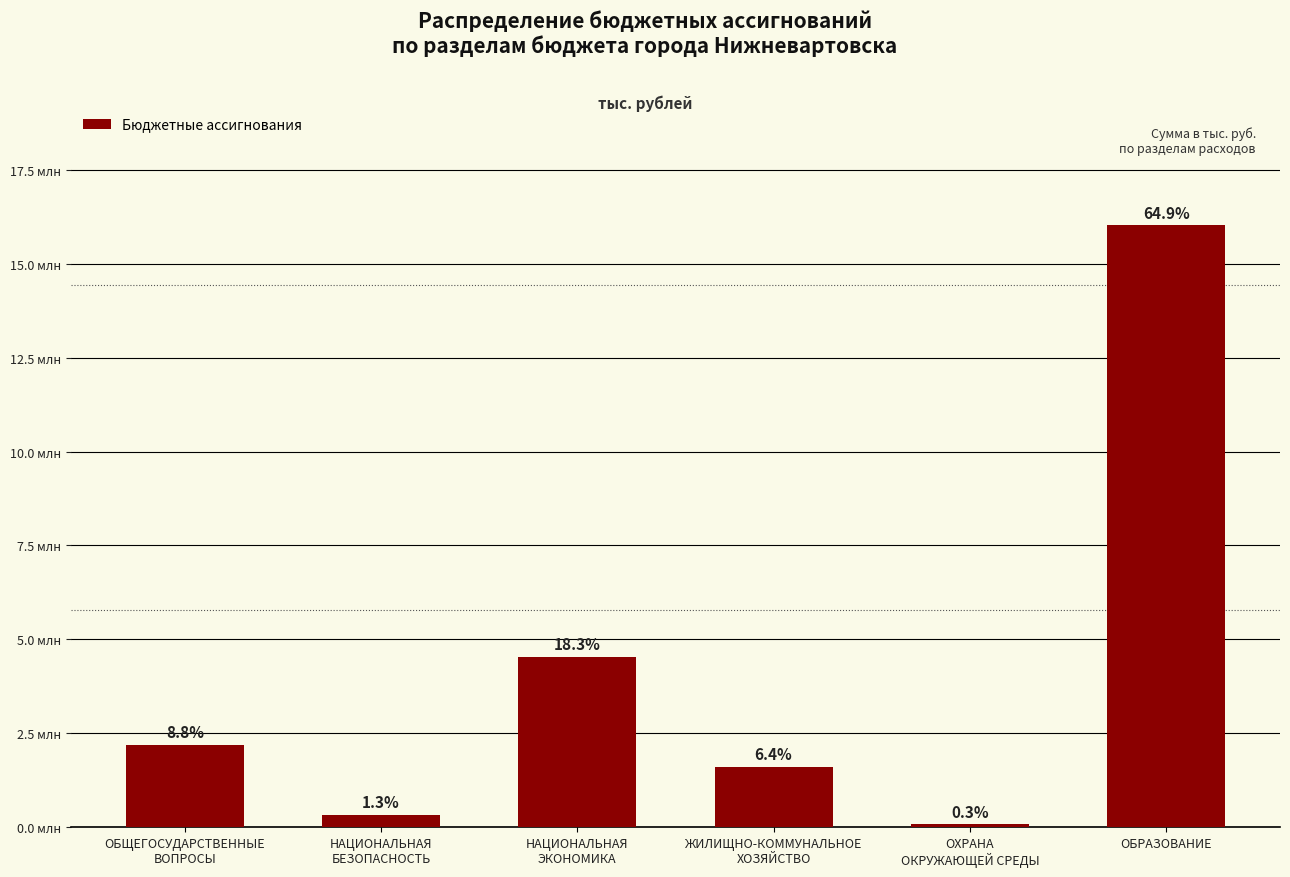

Is it true that the value at ОБРАЗОВАНИЕ is 6314590.7?

False